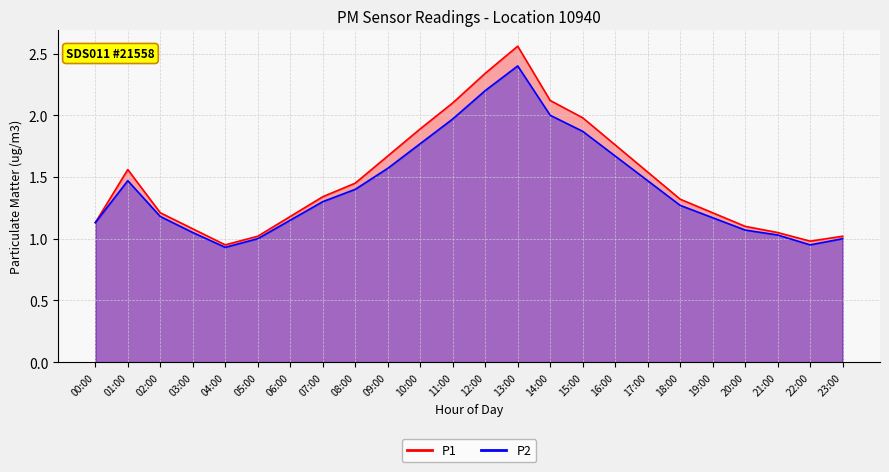

How many series are shown in this chart?

2